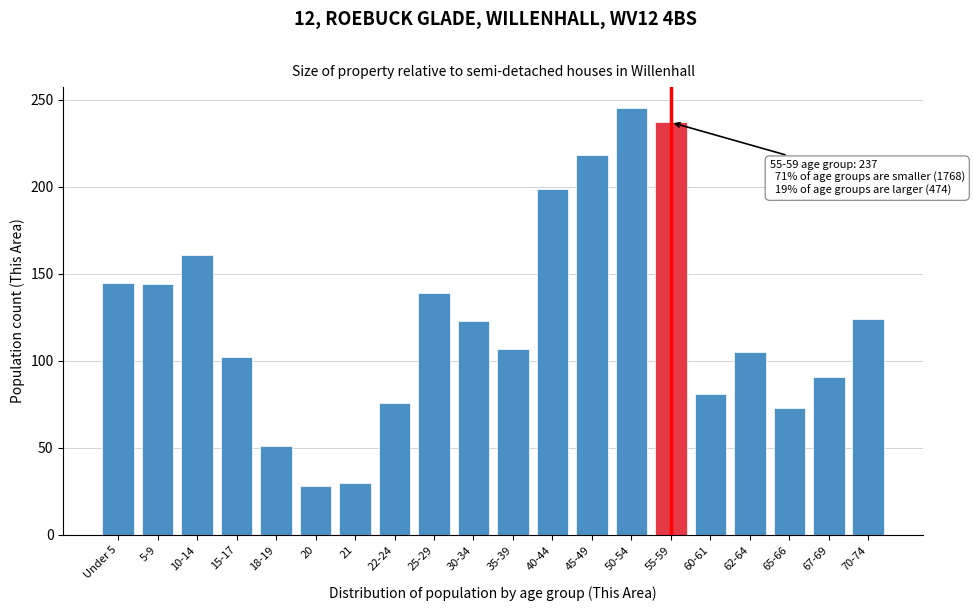

What is the difference between the second highest and second lowest values?

207